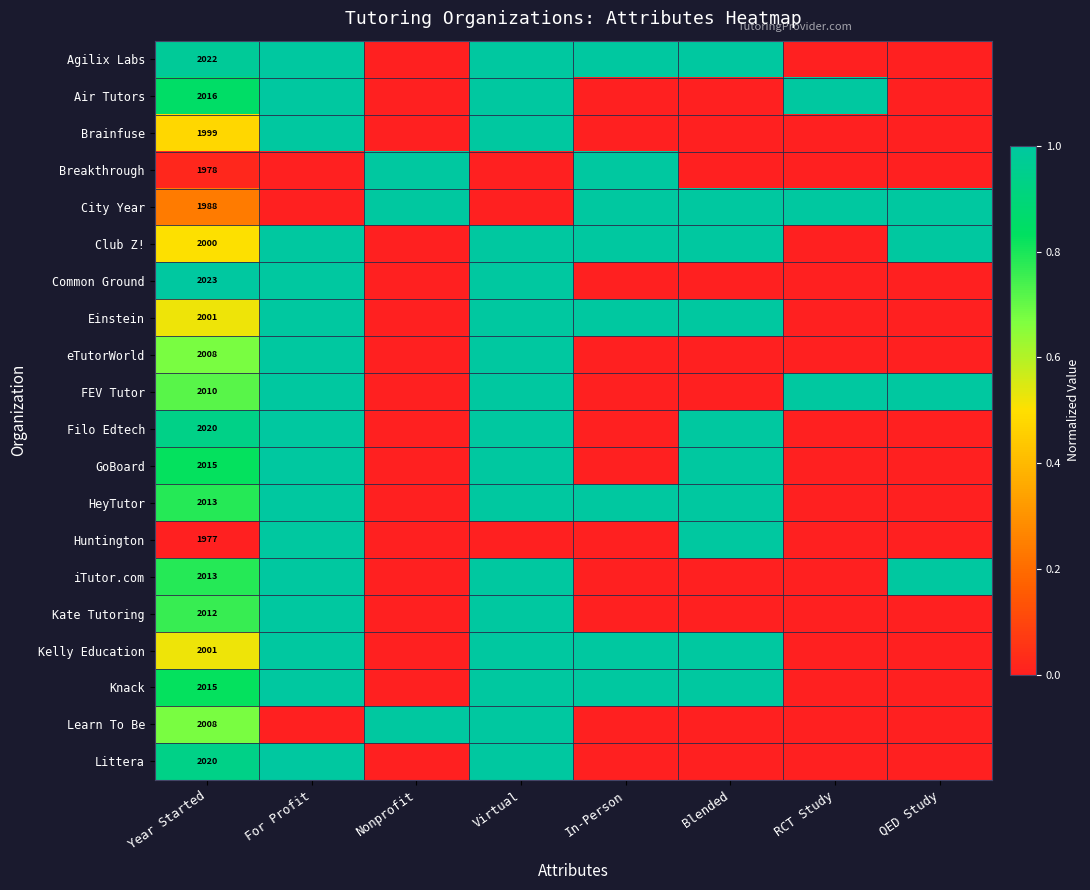

Which category has the lowest value in the Littera series?

Nonprofit